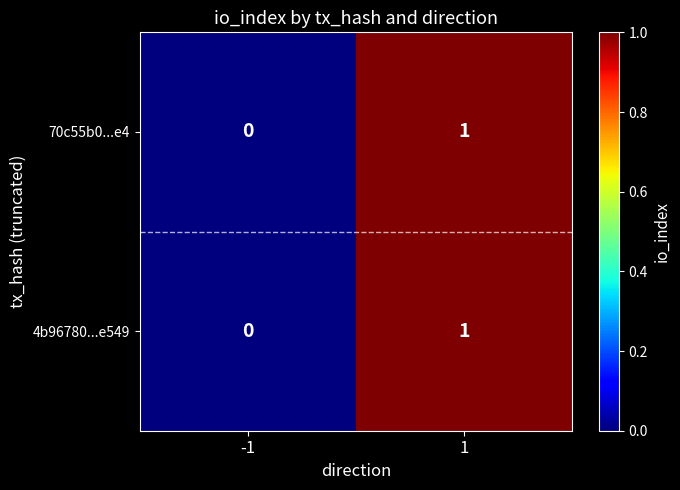

Is it true that 70c55b0...e4 equals 1 at 1?

True